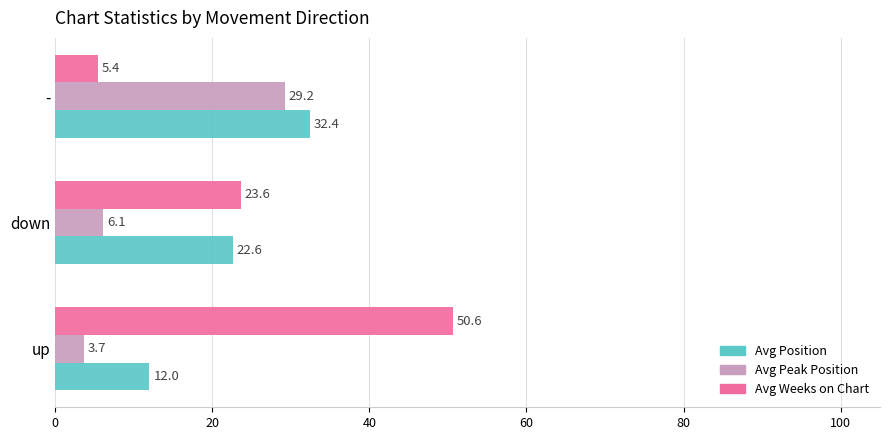

What is the sum of all Avg Weeks on Chart values?

79.6